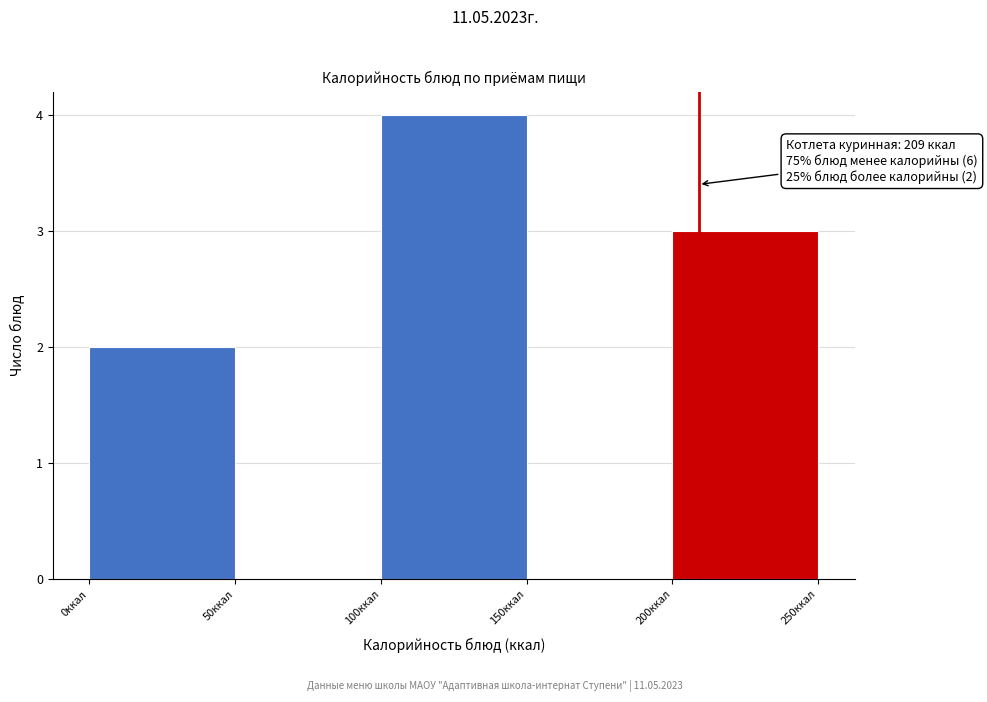

Which range on the x-axis has the tallest bar?

100 to 150